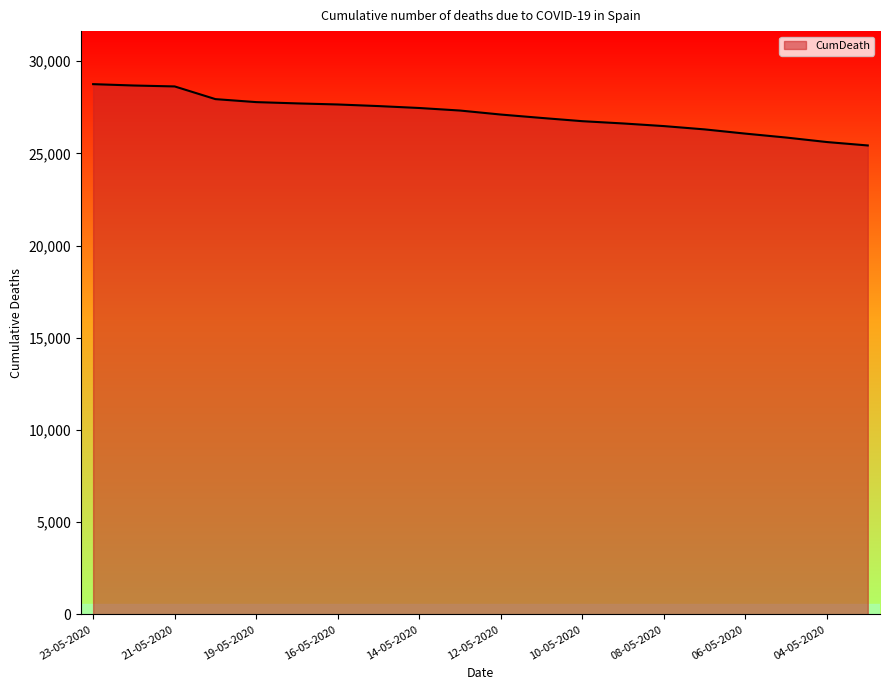

What is the greatest value displayed?

28752